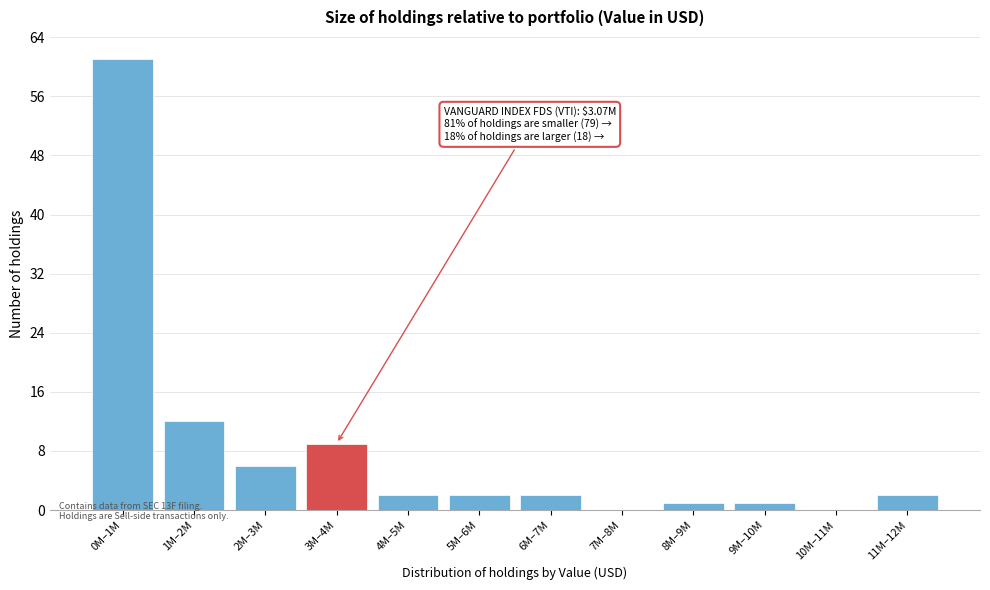

Reading left to right, what are all the values shown in this chart?

0M–1M=61	1M–2M=12	2M–3M=6	3M–4M=9	4M–5M=2	5M–6M=2	6M–7M=2	7M–8M=0	8M–9M=1	9M–10M=1	10M–11M=0	11M–12M=2